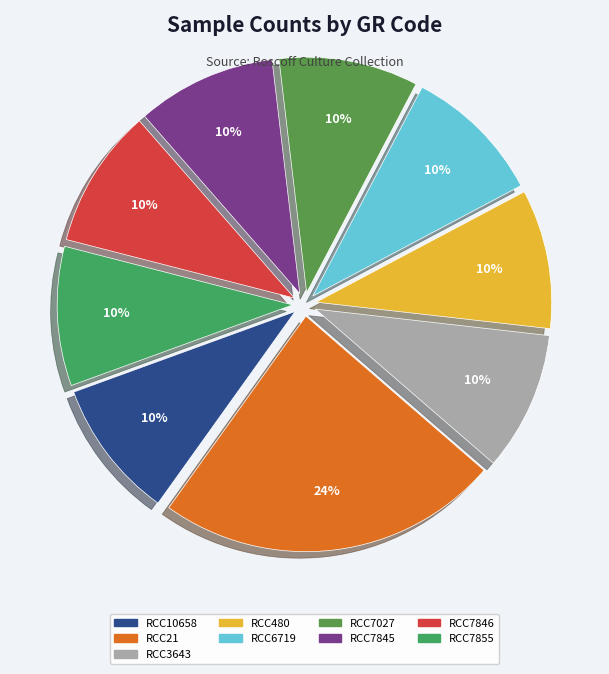

Is there any slice that represents more than half of the pie?

No